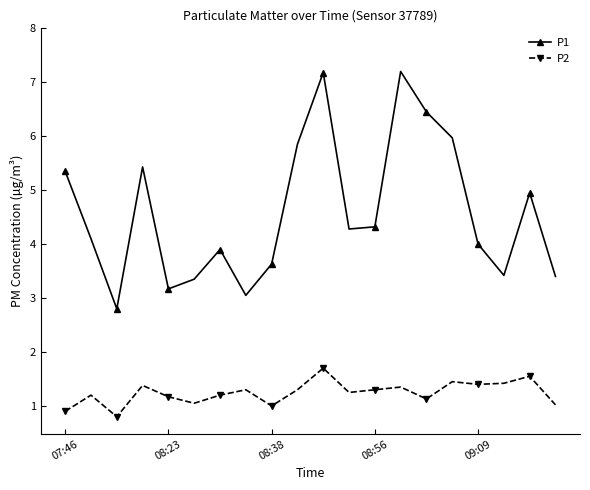

What is the value of the P2 point at the 15th from the left?

1.1